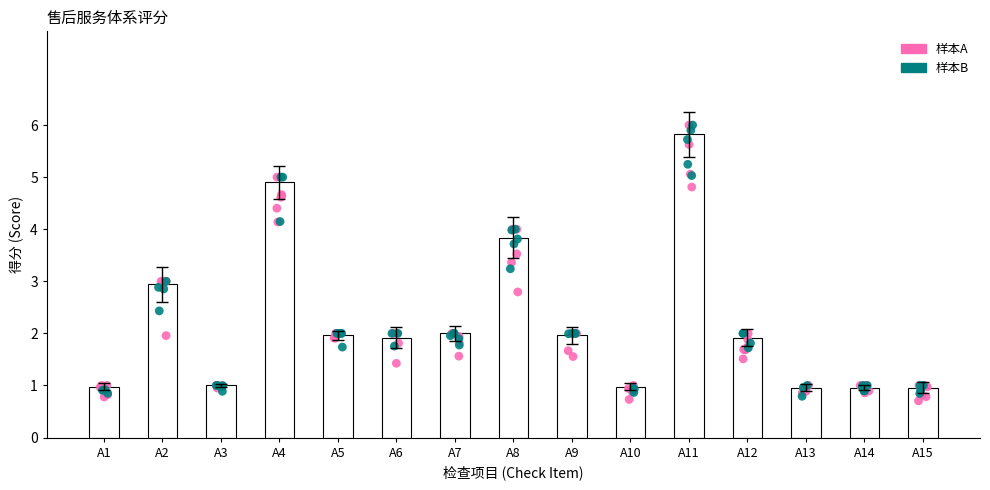

Which has a higher value, A7 or A8?

A8